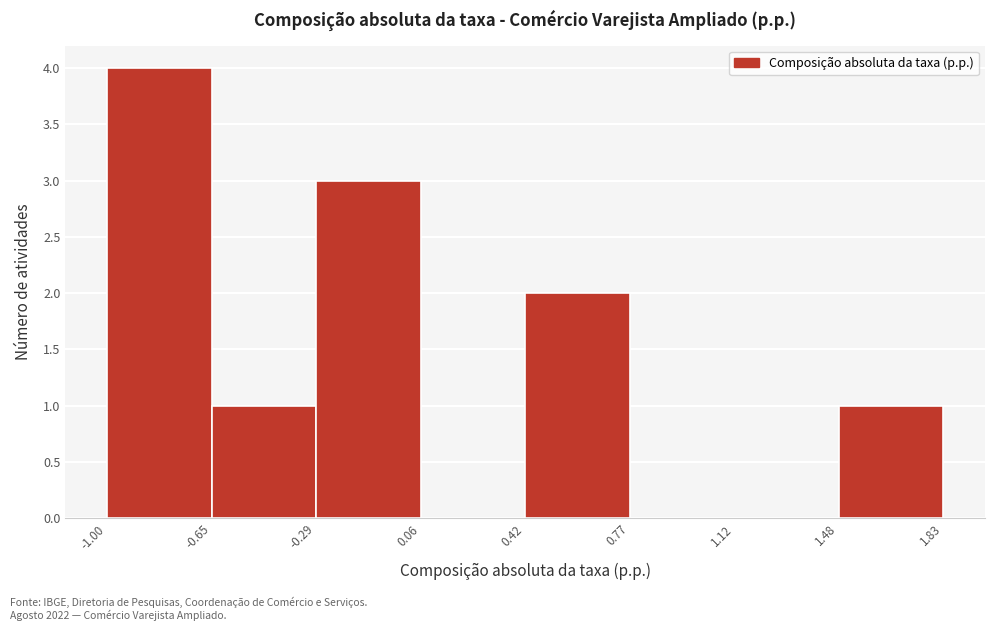

Which range on the x-axis has the tallest bar?

-1.00 to -0.65